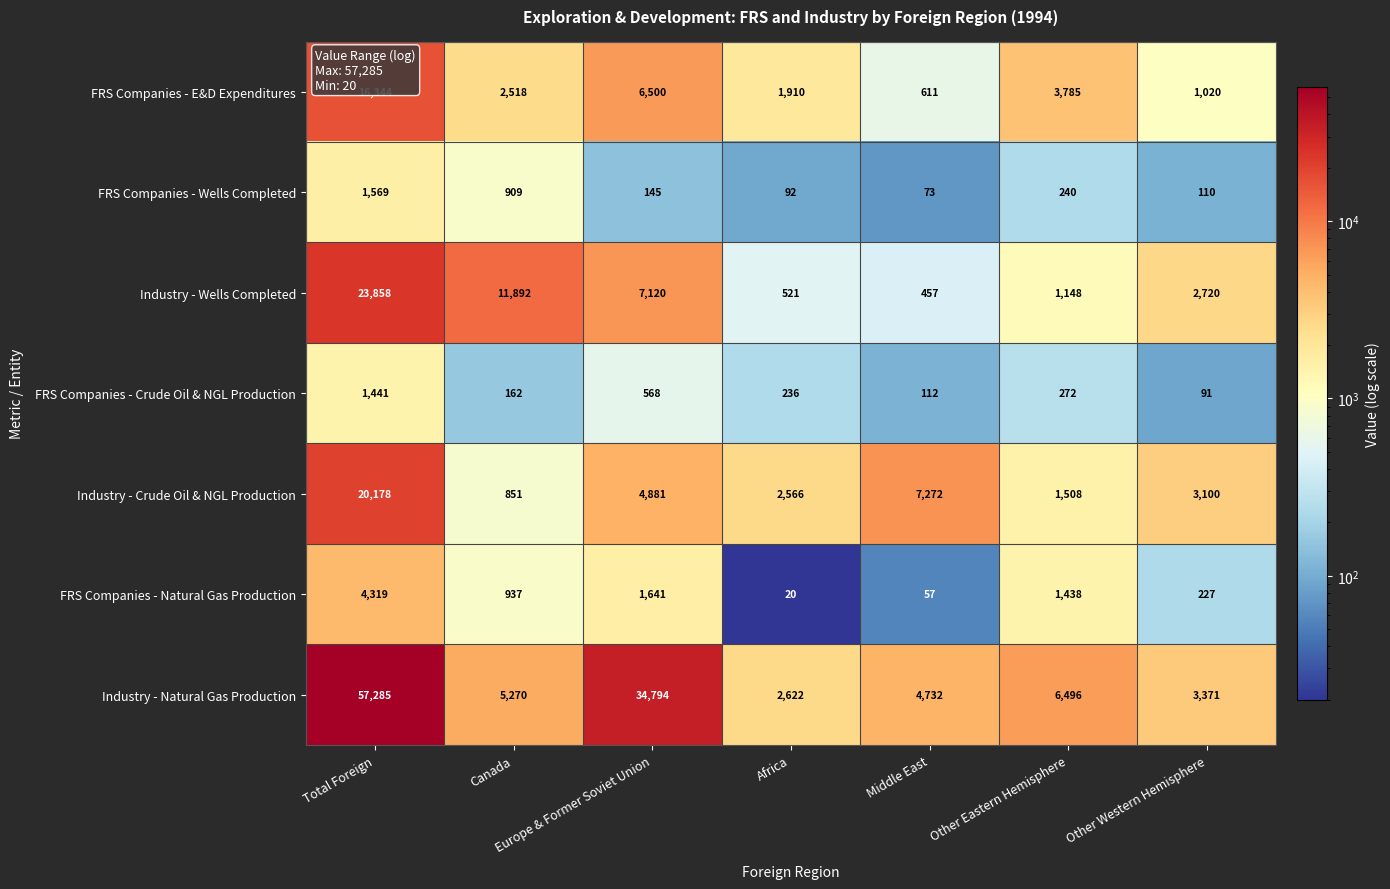

True or false: Industry - Crude Oil & NGL Production has a value of 6891 at Europe & Former Soviet Union.

False